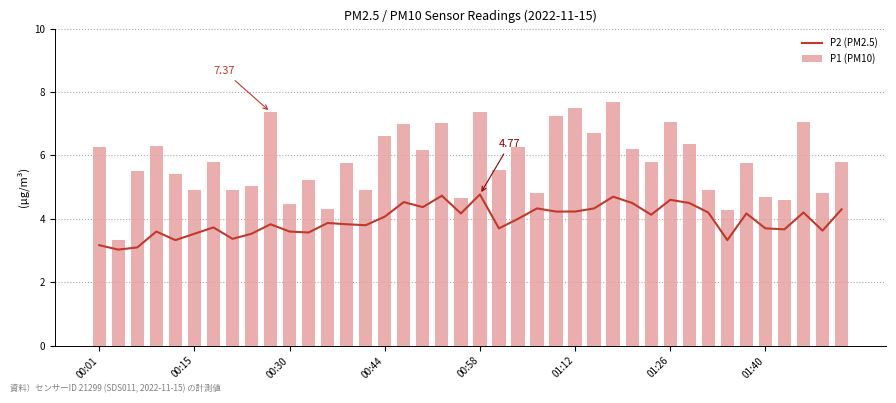

What is the average value of the P1 (PM10) series?

5.8